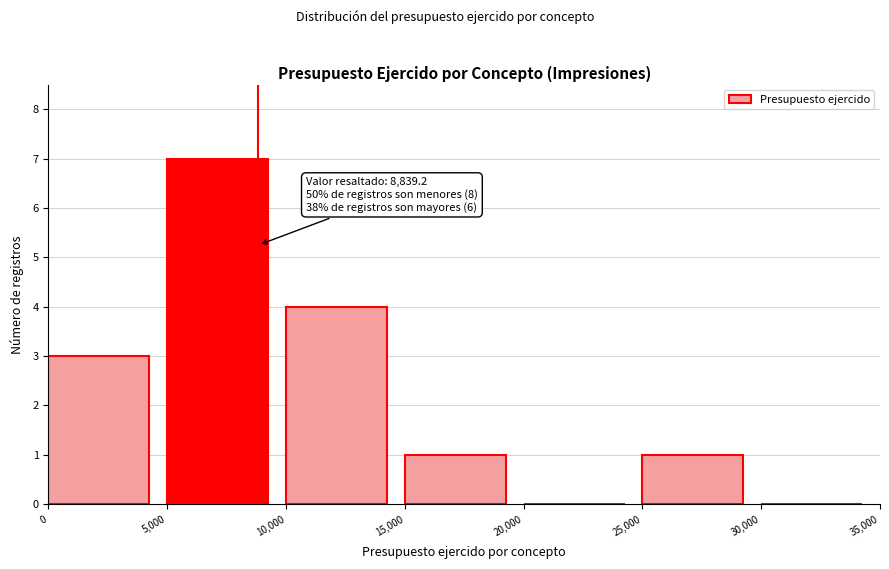

Over which range of the x-axis is the bar tallest?

5,000 to 10,000